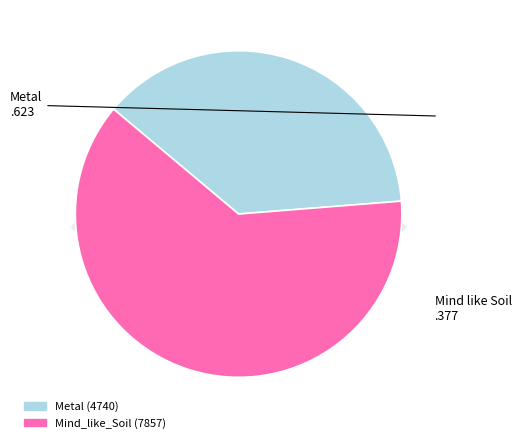

Does any single category account for the majority?

Yes